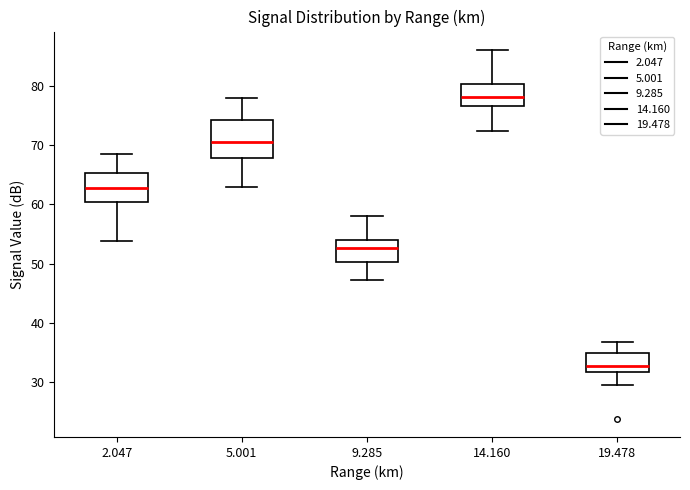

Reading left to right, transcribe this box plot: for each box, give where its median line is, the range the box spans, and where its two whiskers end, as read against the y-axis. The values are not printed on the chart, so give them approximately, as read against the axis.

2.047: median 63, box 60 to 65, whiskers 54 to 69
5.001: median 71, box 68 to 74, whiskers 63 to 78
9.285: median 53, box 50 to 54, whiskers 47 to 58
14.160: median 78, box 77 to 80, whiskers 72 to 86
19.478: median 33, box 32 to 35, whiskers 30 to 37